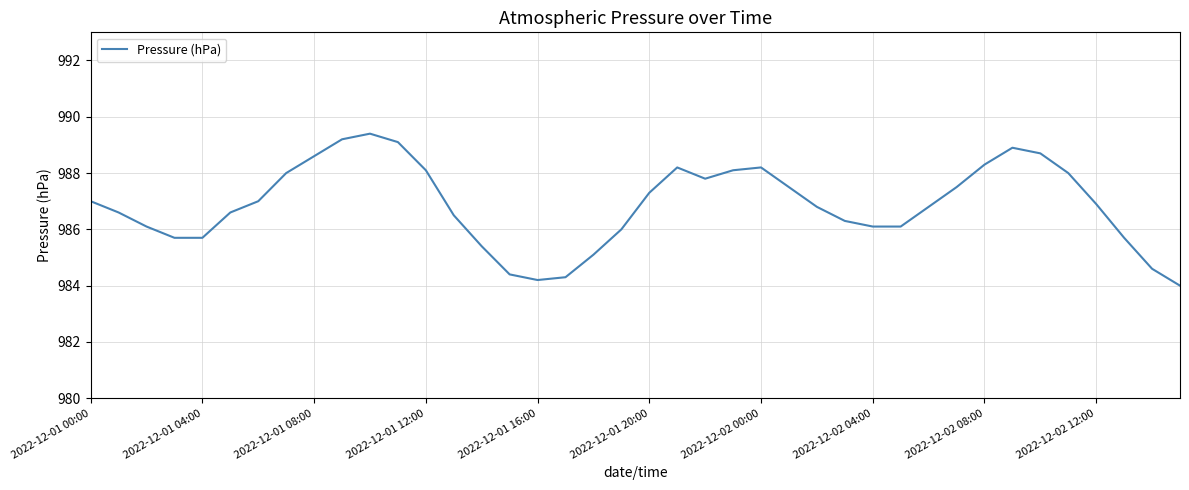

What is the smallest value displayed?

984.0